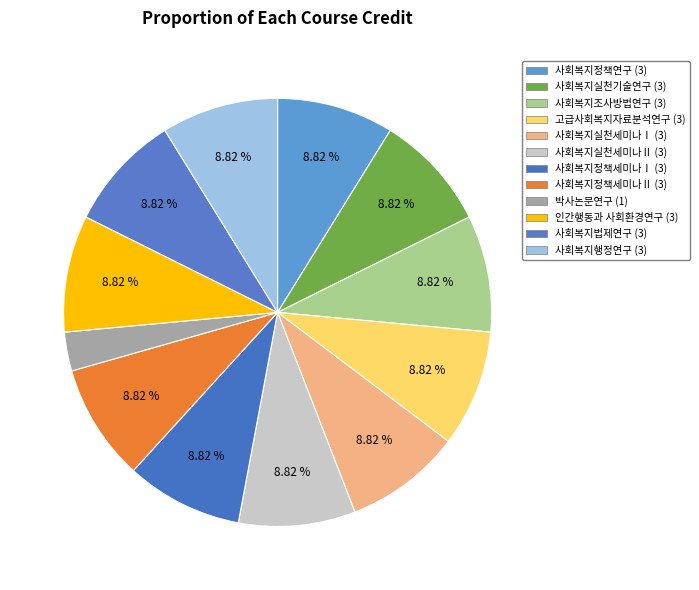

How many segments does this pie chart have?

12